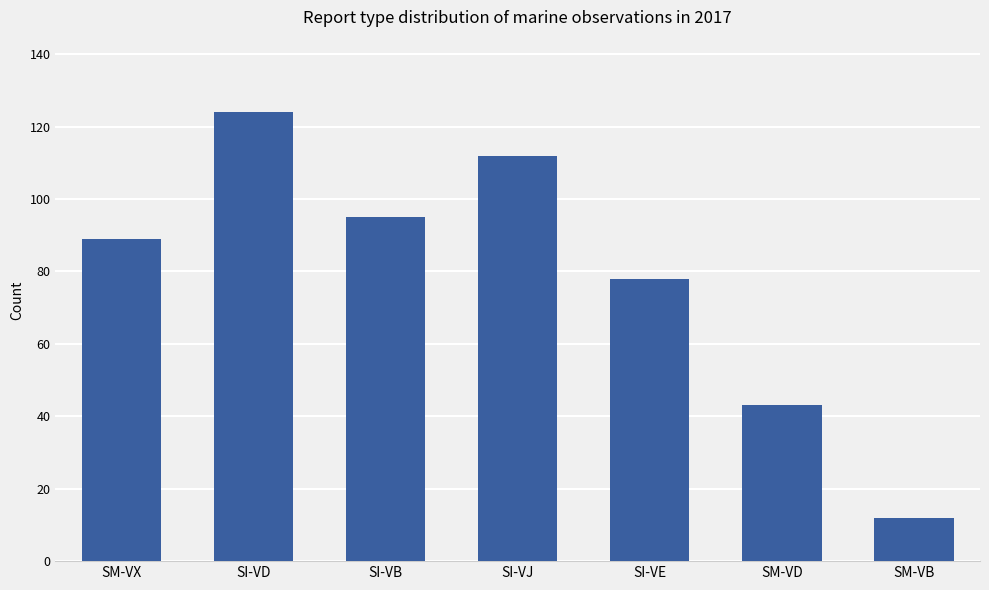

What position from the right is SM-VD?

2